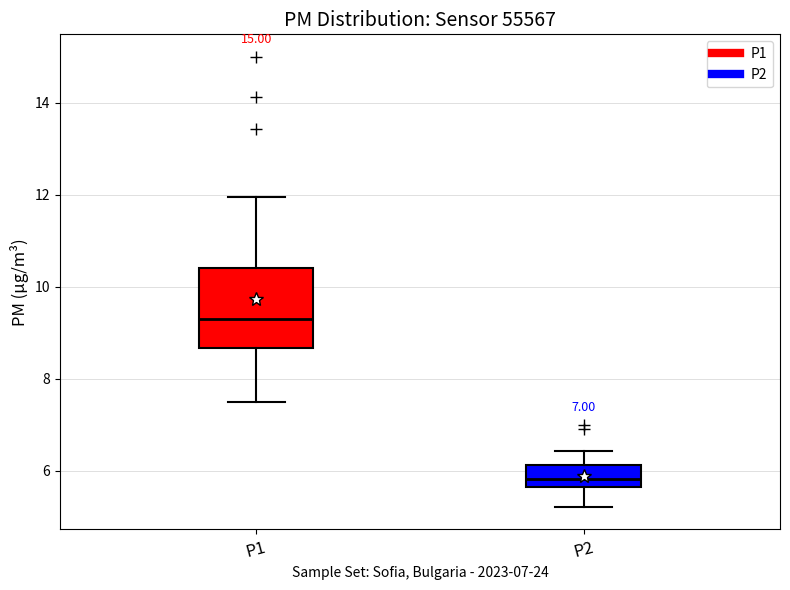

Which box's median line is the highest?

P1